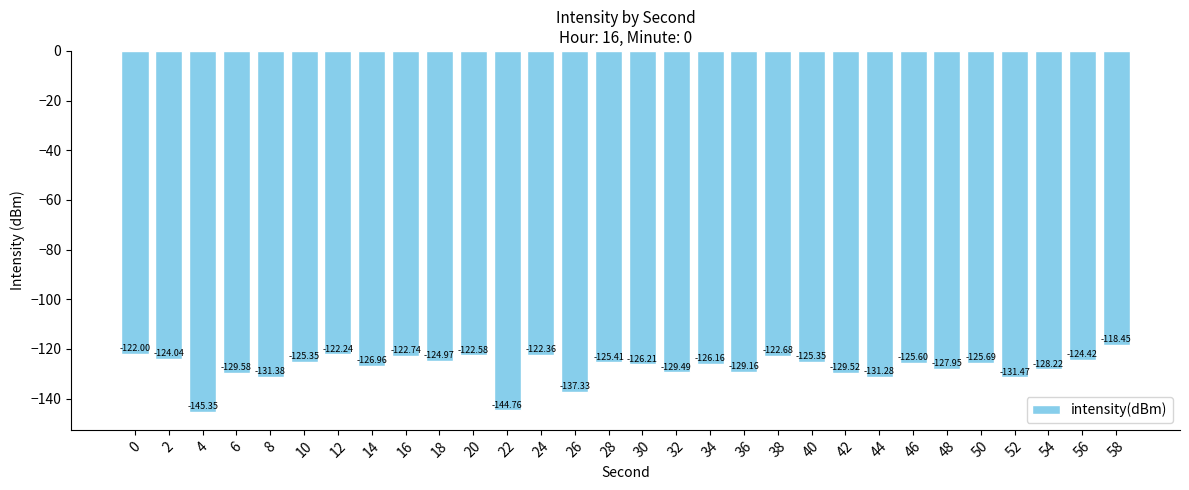

What is the value of the 1st bar from the left?

-122.0